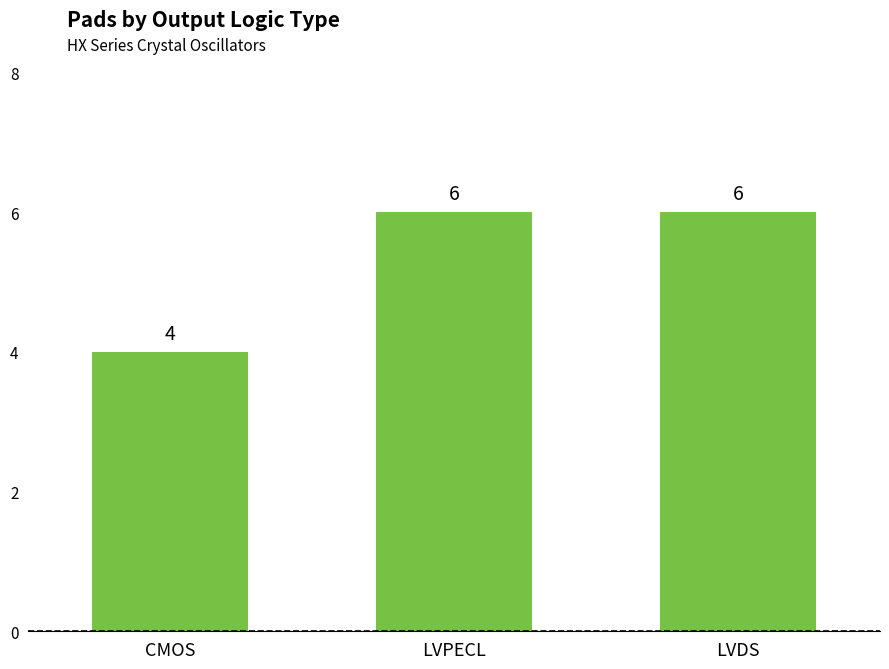

What is the ratio of the value at CMOS to the value at LVDS?

0.7